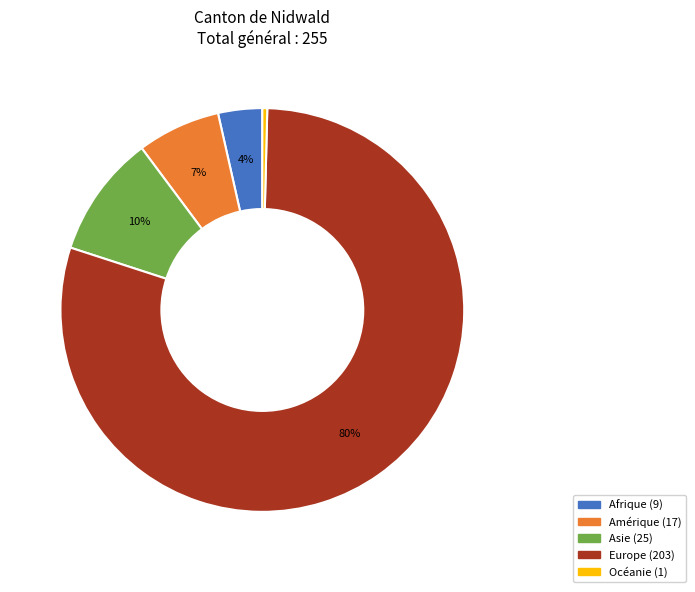

Which has a higher value, Asie or Europe?

Europe